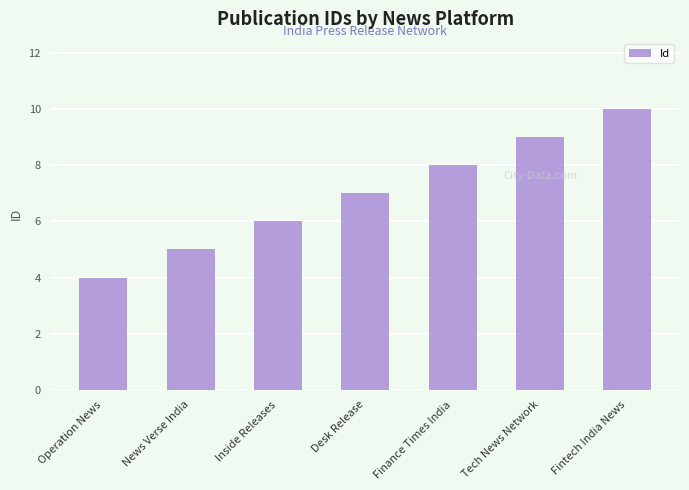

Rank the categories by value from lowest to highest.

Operation News, News Verse India, Inside Releases, Desk Release, Finance Times India, Tech News Network, Fintech India News